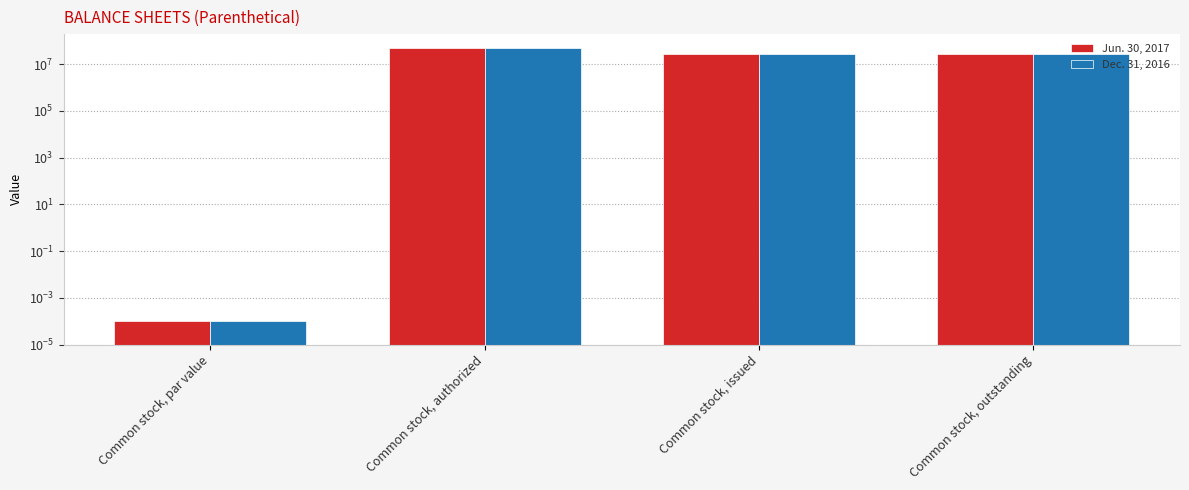

What is the label of the 2nd bar from the left?

Common stock, authorized